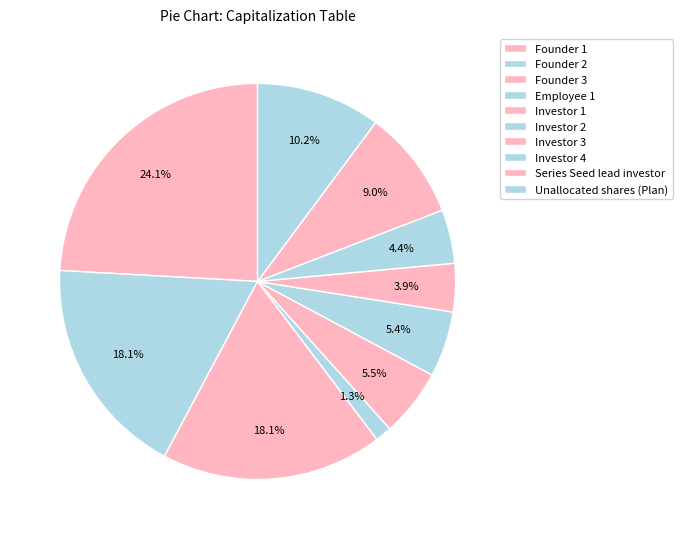

To the nearest percent, what percentage of the pie is Unallocated shares (Plan)?

10%